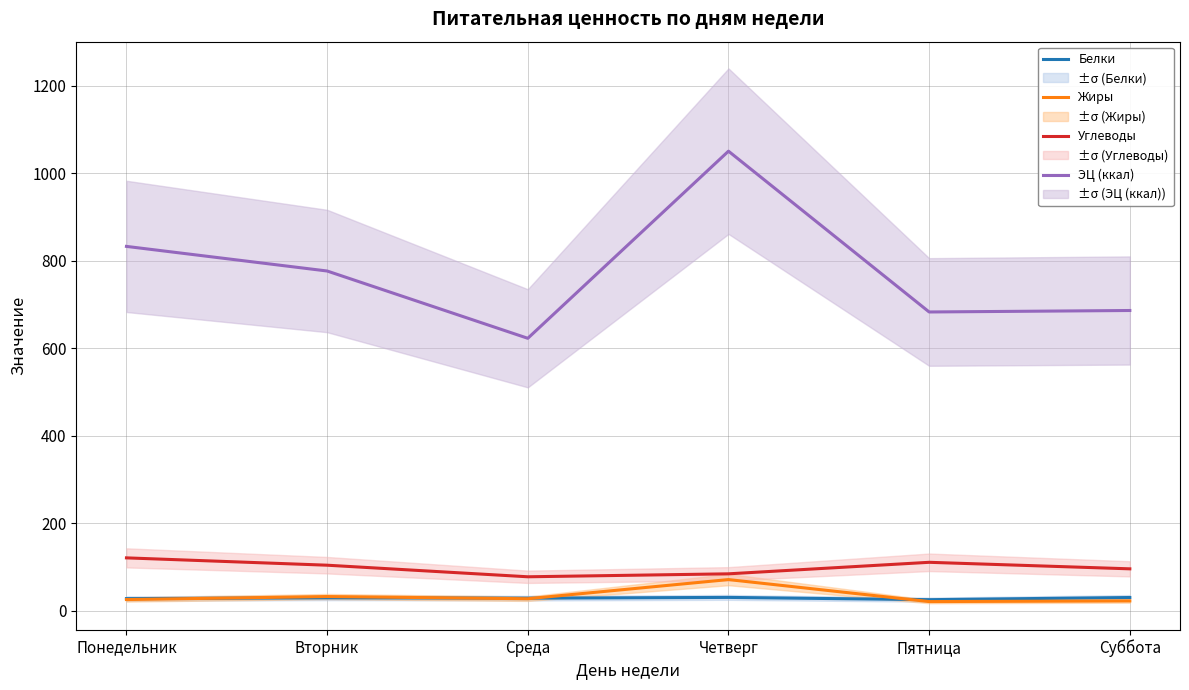

Where does the Жиры series first go above 27?

Вторник